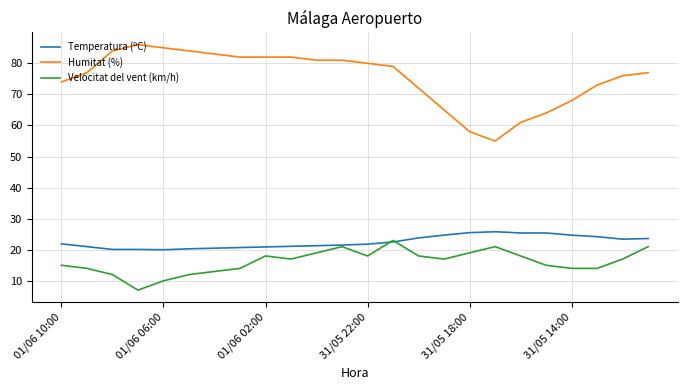

Which series has the largest total across all categories?

Humitat (%)